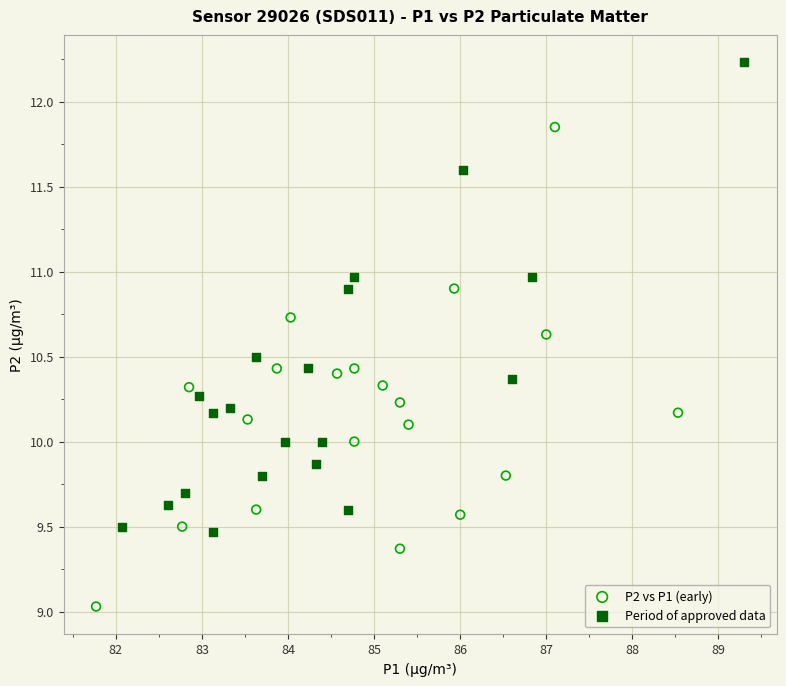

Which series contains the highest Y value?

Period of approved data